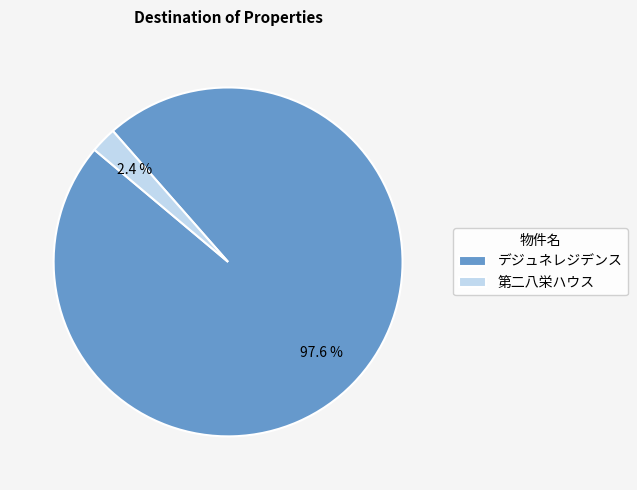

Does any single category account for the majority?

Yes